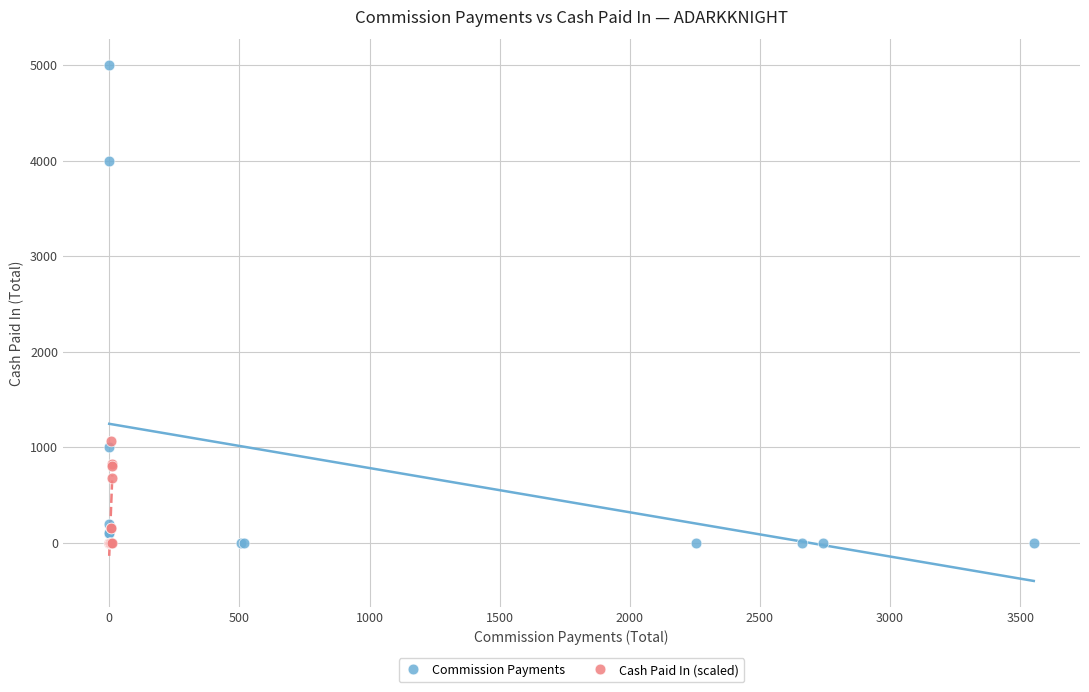

Which series has the widest spread of Y values?

Commission Payments